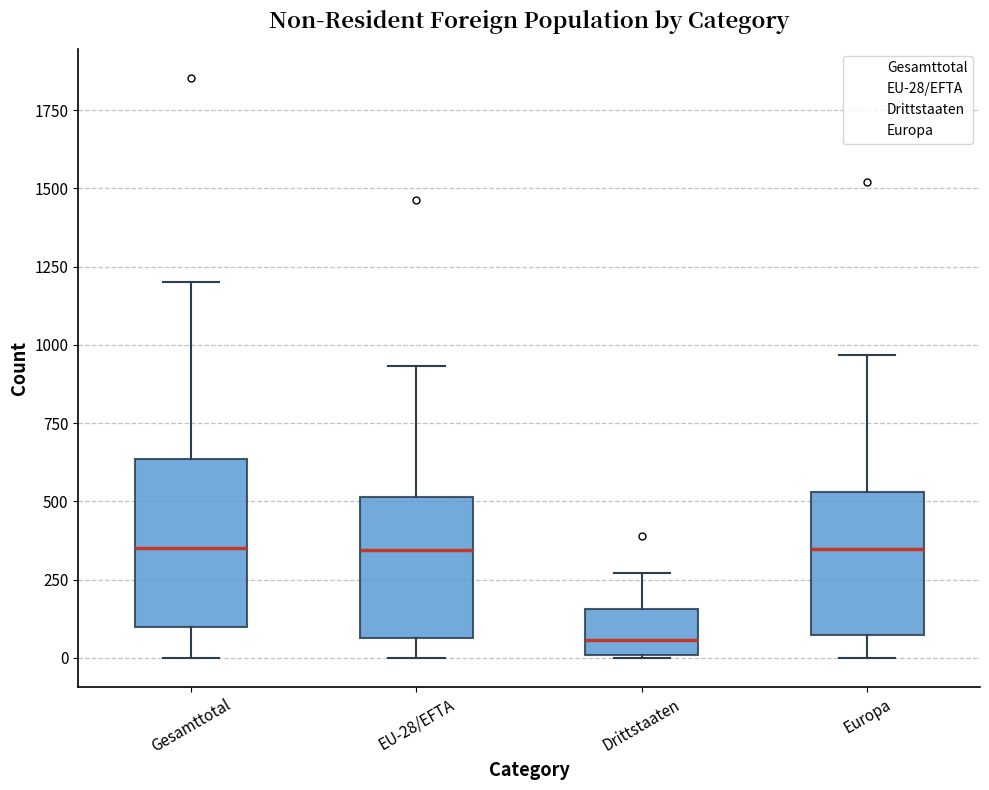

Comparing the boxes themselves (not the whiskers), which one is the tallest?

Gesamttotal